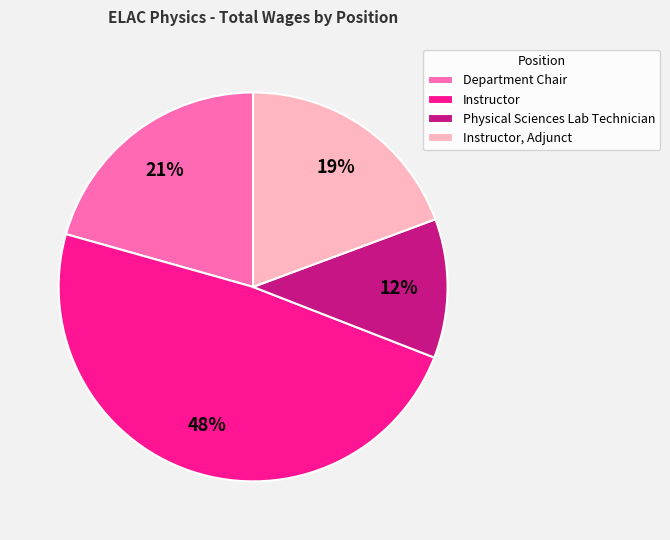

Is there a majority slice in this chart?

No